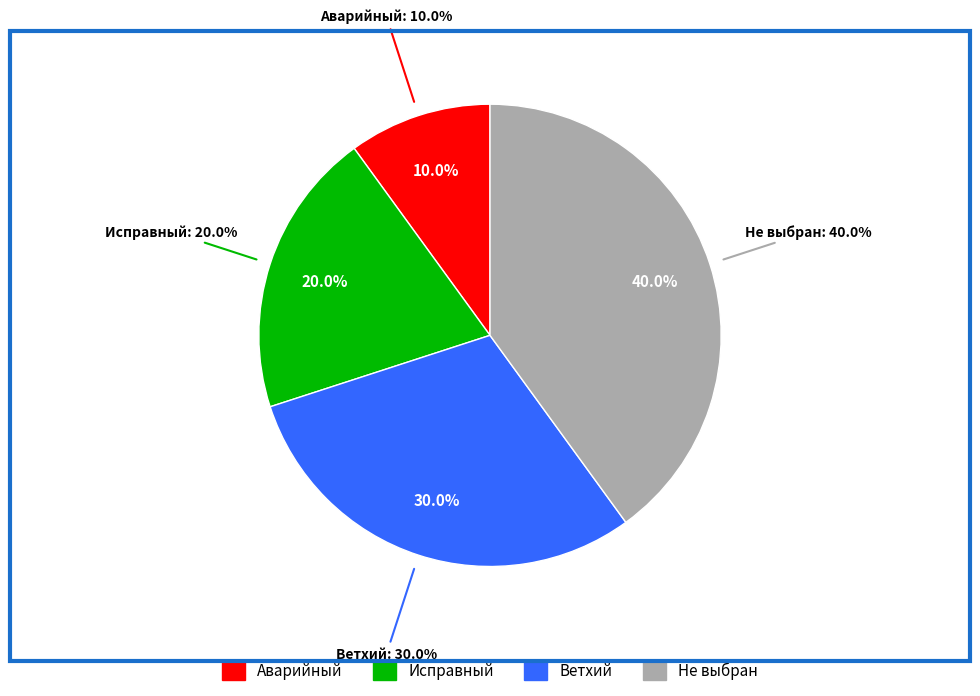

To the nearest percent, what is the combined percentage of Ветхий and Не выбран?

70%